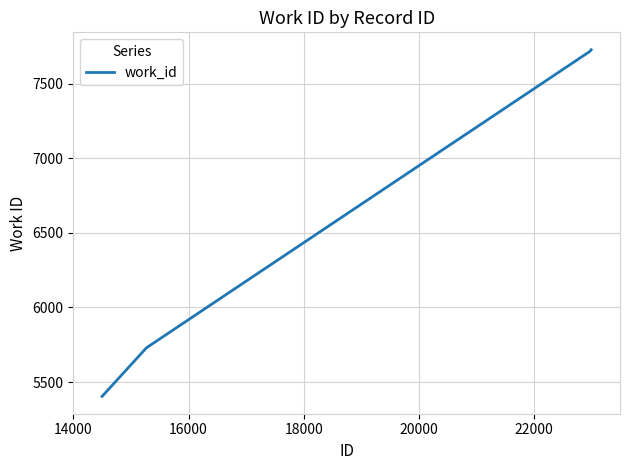

What is the maximum value shown in the chart?

7728